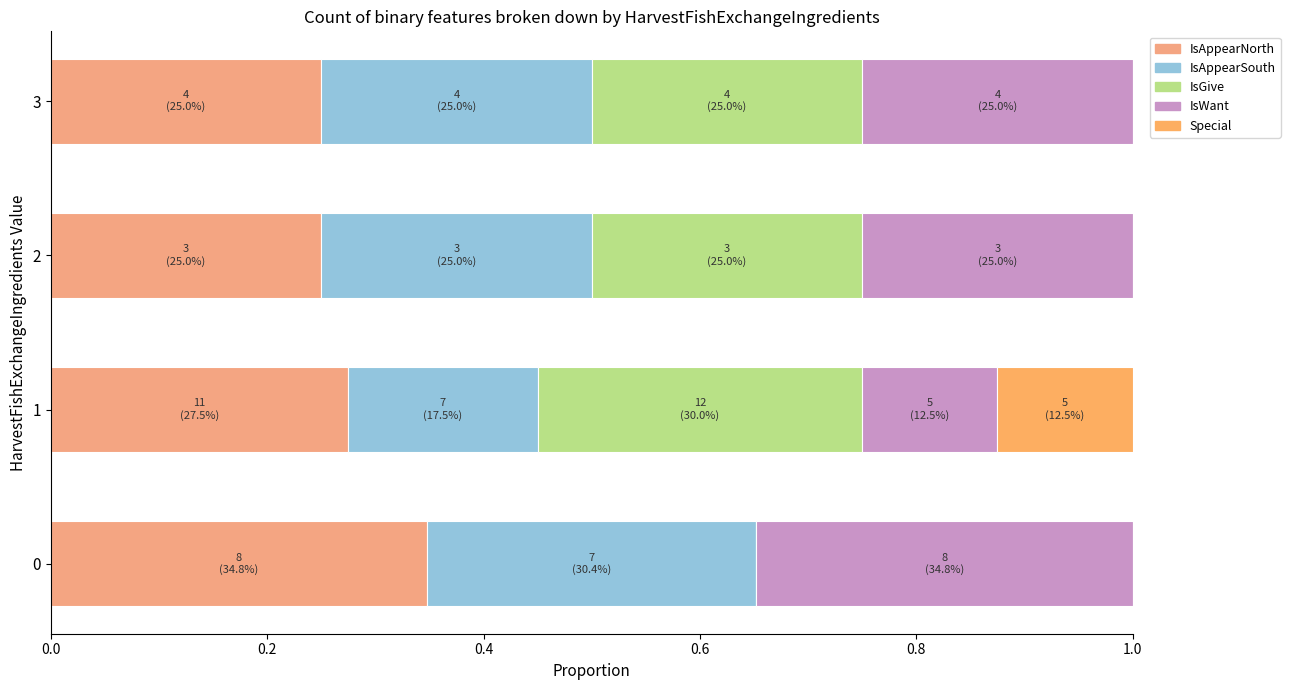

How many categories are shown in the chart?

4